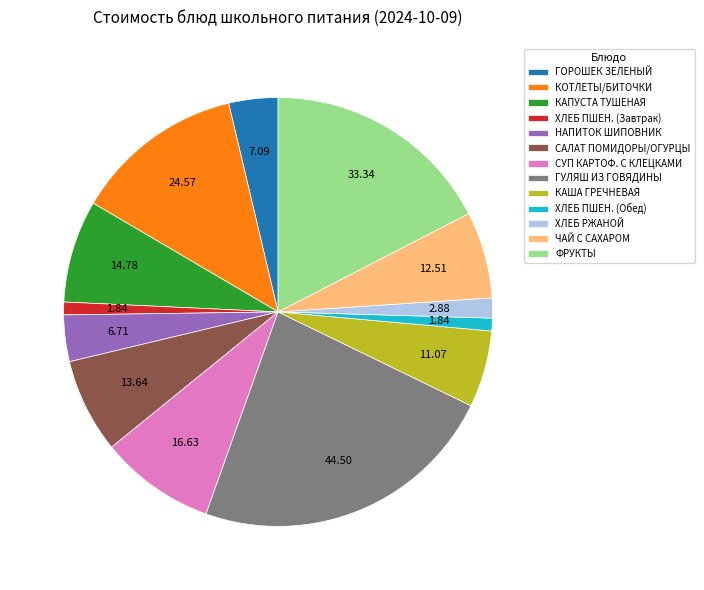

What is the ratio of the value at ГОРОШЕК ЗЕЛЕНЫЙ to the value at КАША ГРЕЧНЕВАЯ?

0.6